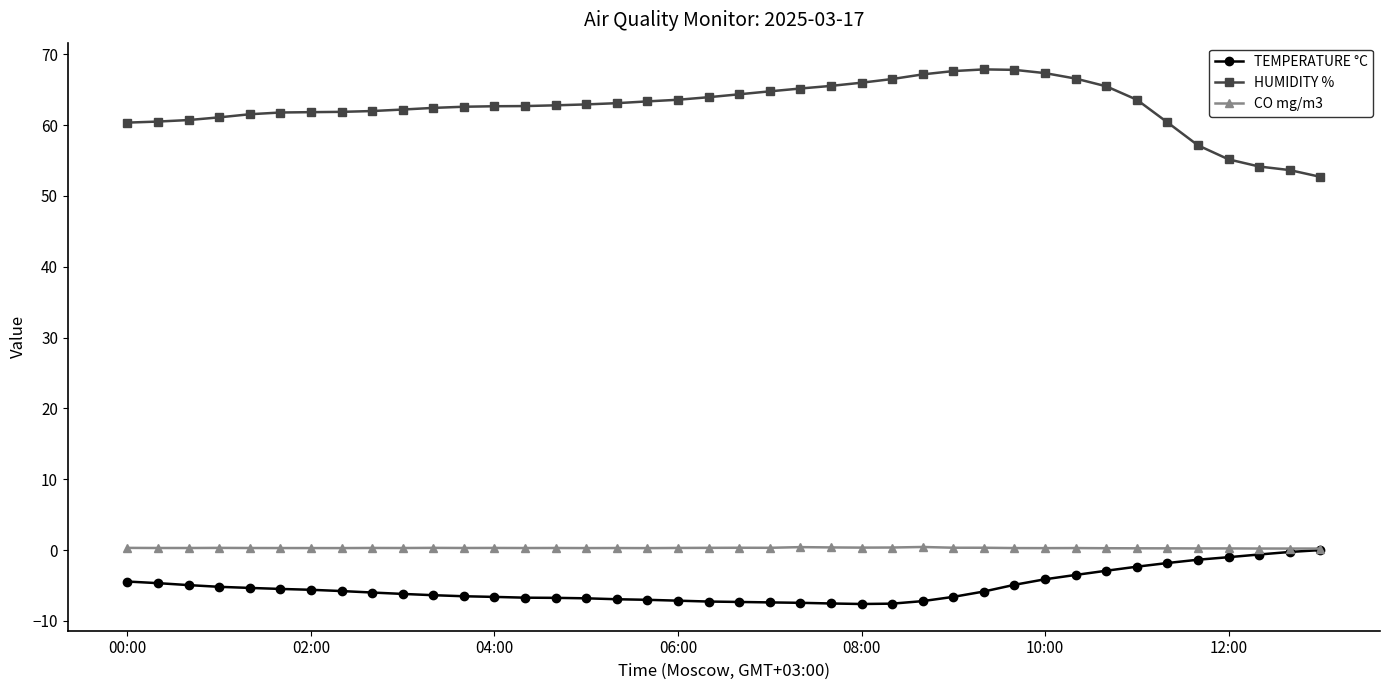

What is the maximum value for HUMIDITY %?

67.8